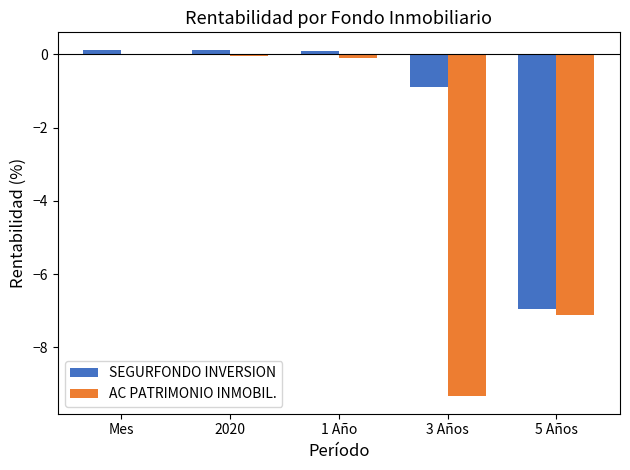

What is the sum of all SEGURFONDO INVERSION values?

-7.5